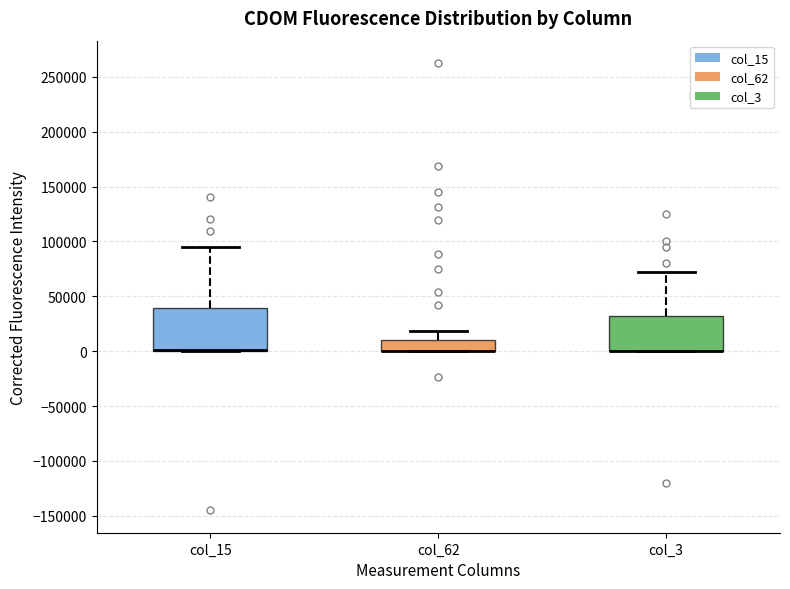

Comparing the boxes themselves (not the whiskers), which one is the tallest?

col_15